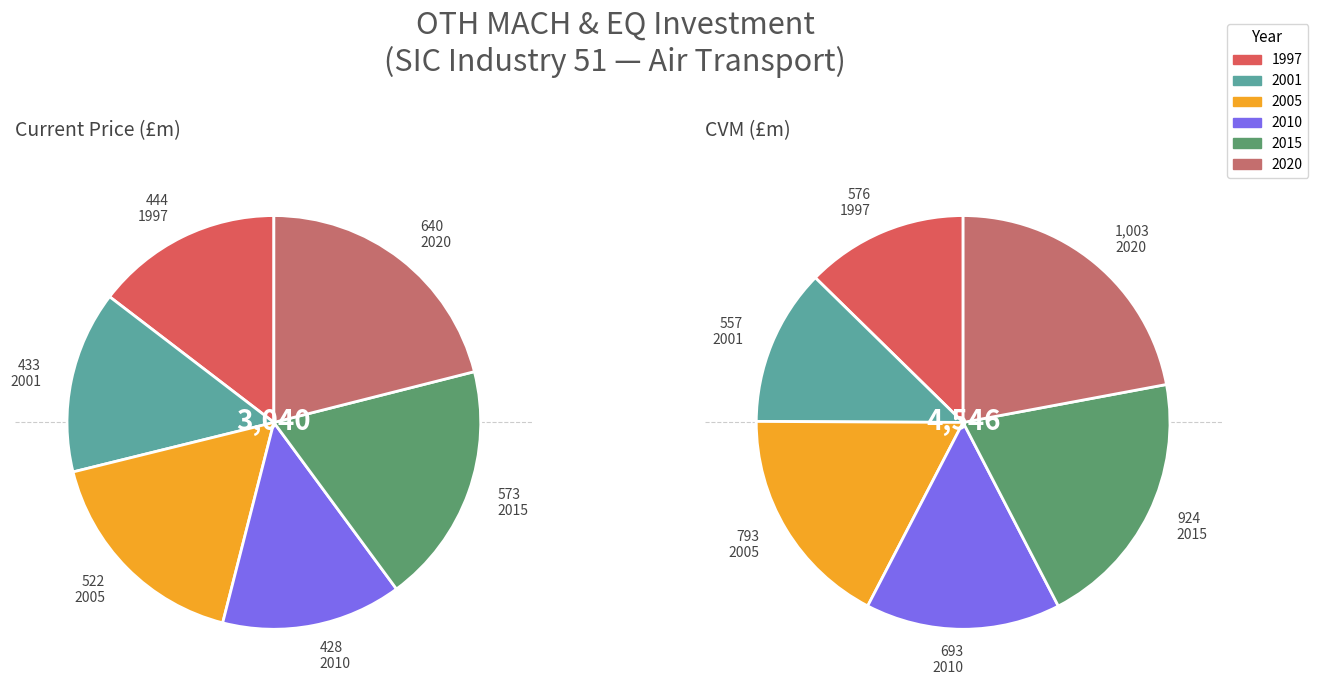

Which series has the widest spread of values?

CVM